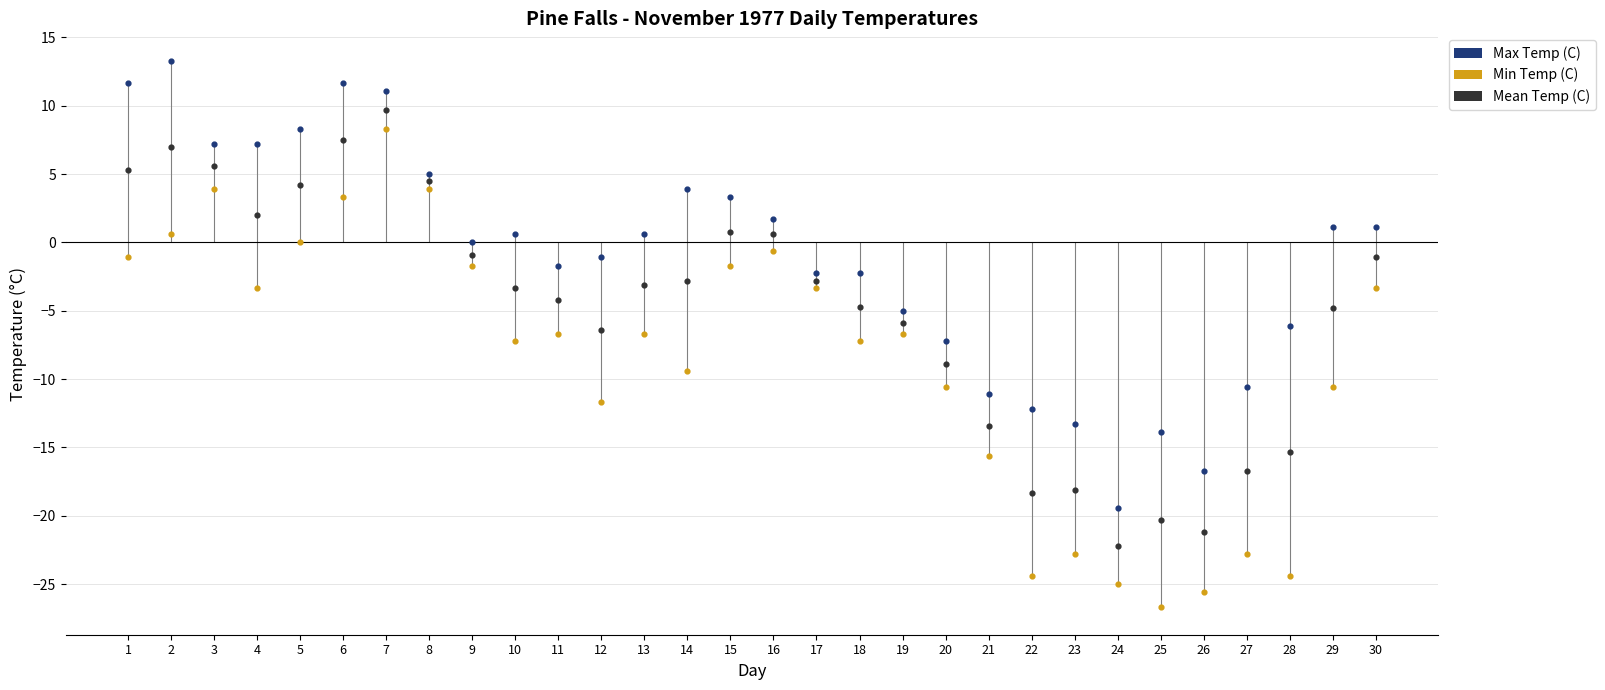

Which series has the widest spread of Y values?

Min Temp (C)